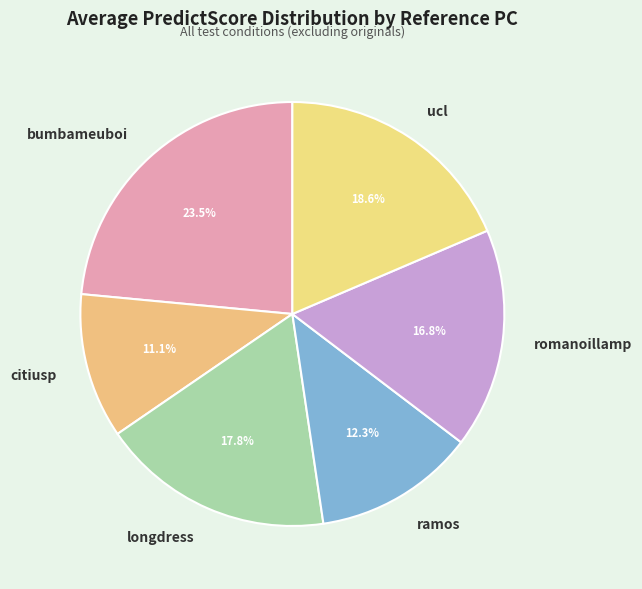

Does citiusp represent more than half of the total?

No